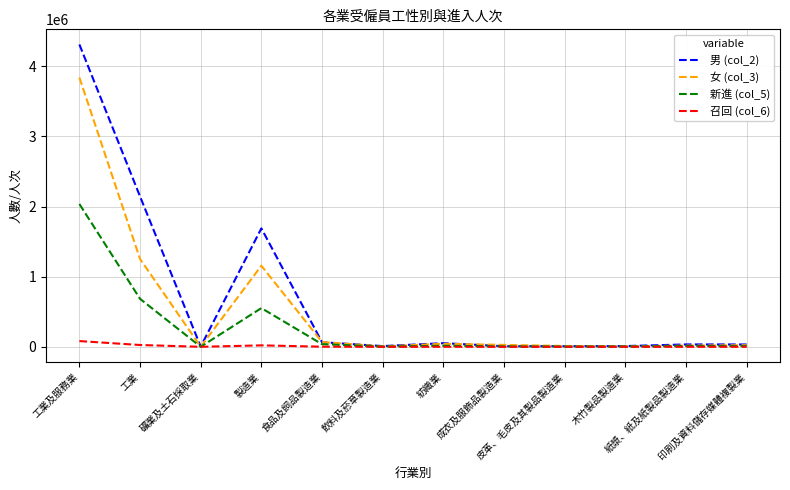

What is the greatest value displayed?

4312091